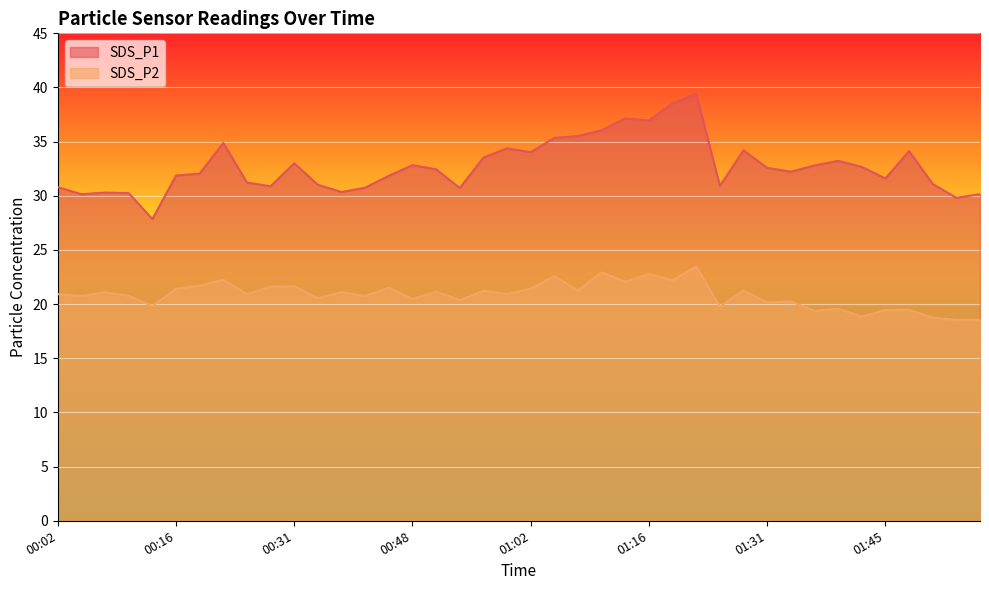

In SDS_P1, how many points are higher than both neighbors (excluding endpoints)?

10